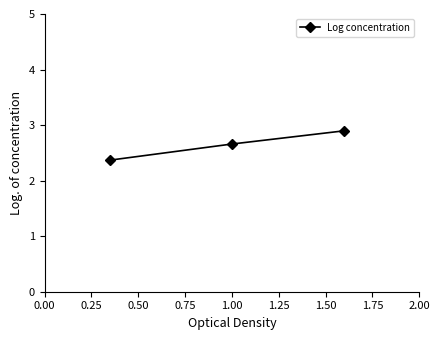

How many lines are shown in the chart?

1